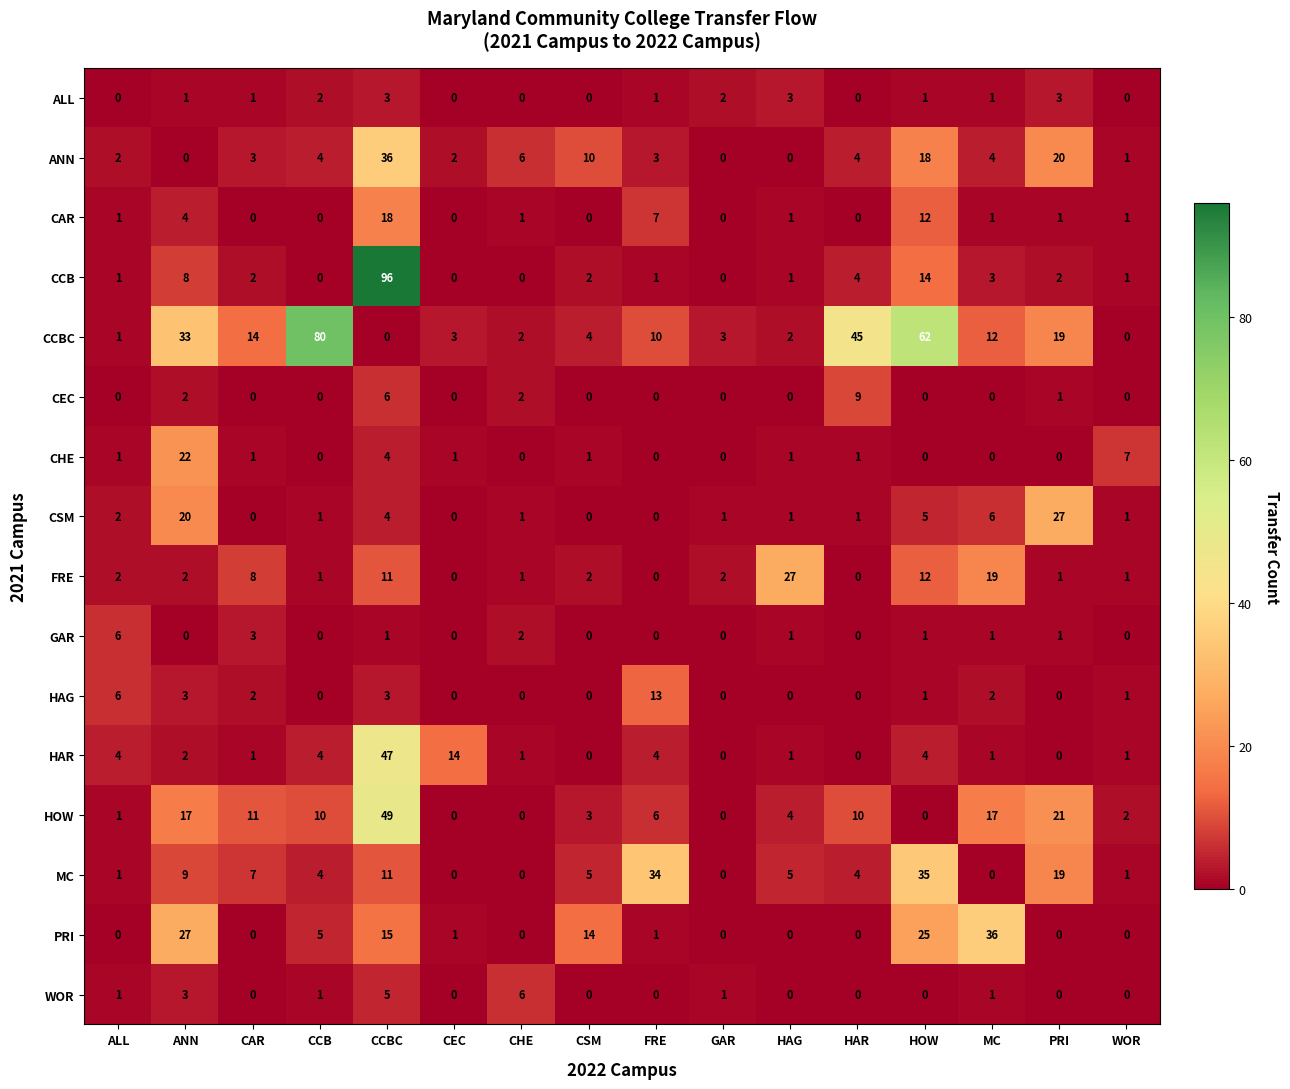

Which series changed the most between CCB and FRE?

CCBC